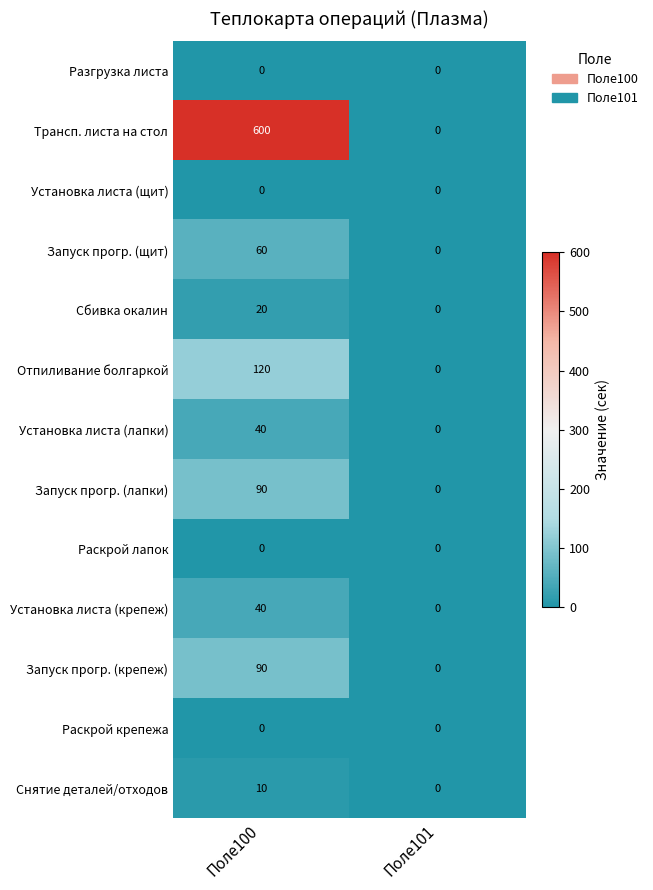

The Установка листа (щит) series shows 0 at Поле101. True or false?

True